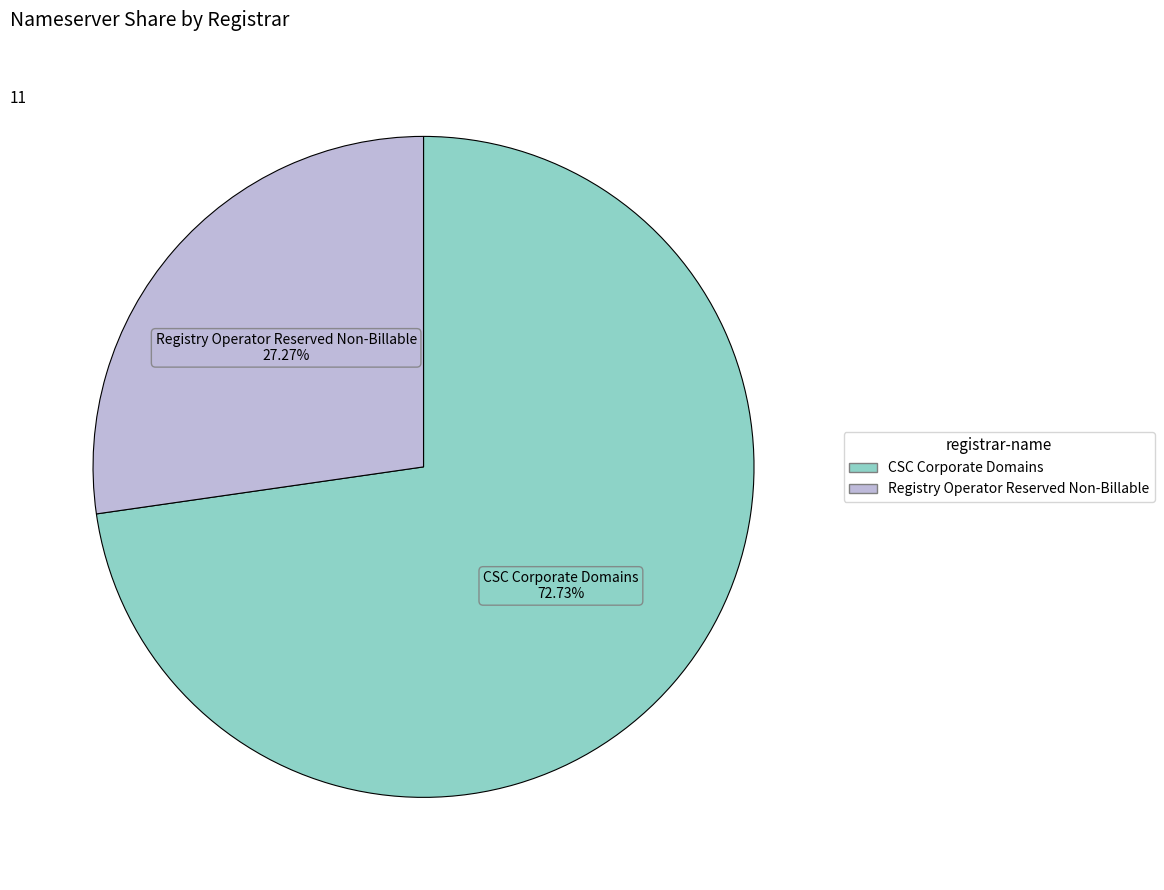

Does any single category account for the majority?

Yes